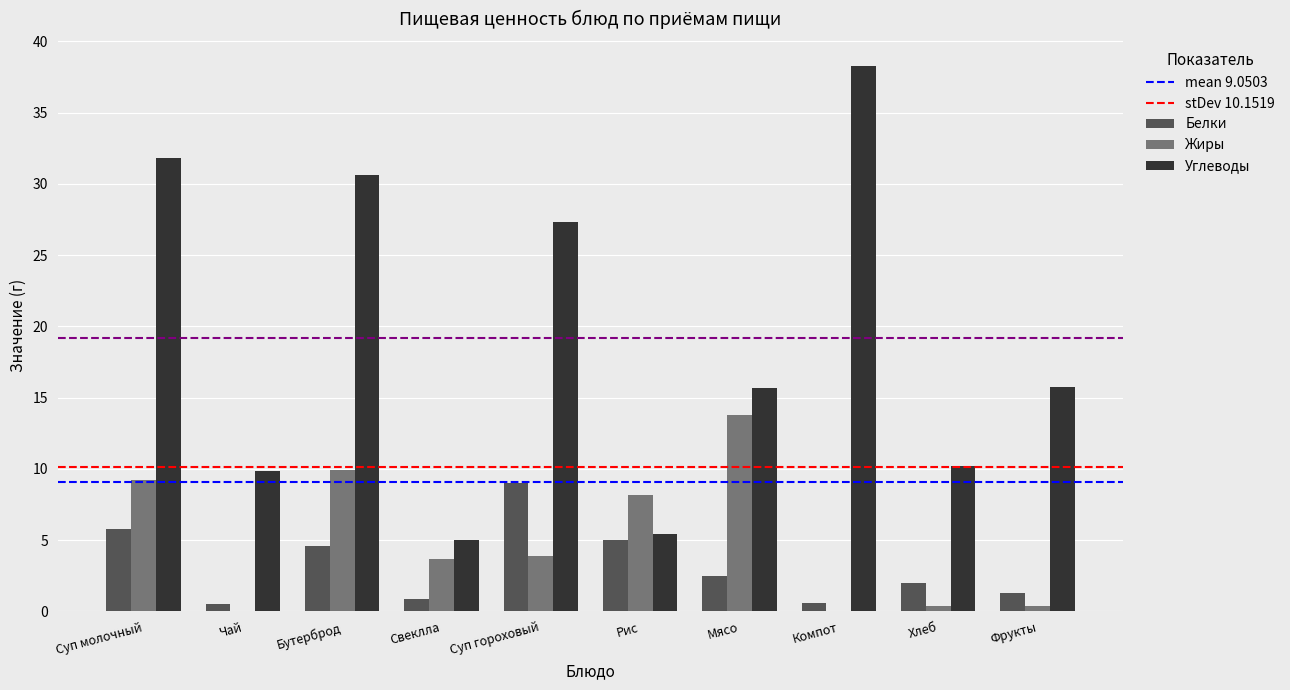

Which series has the largest total across all categories?

Углеводы